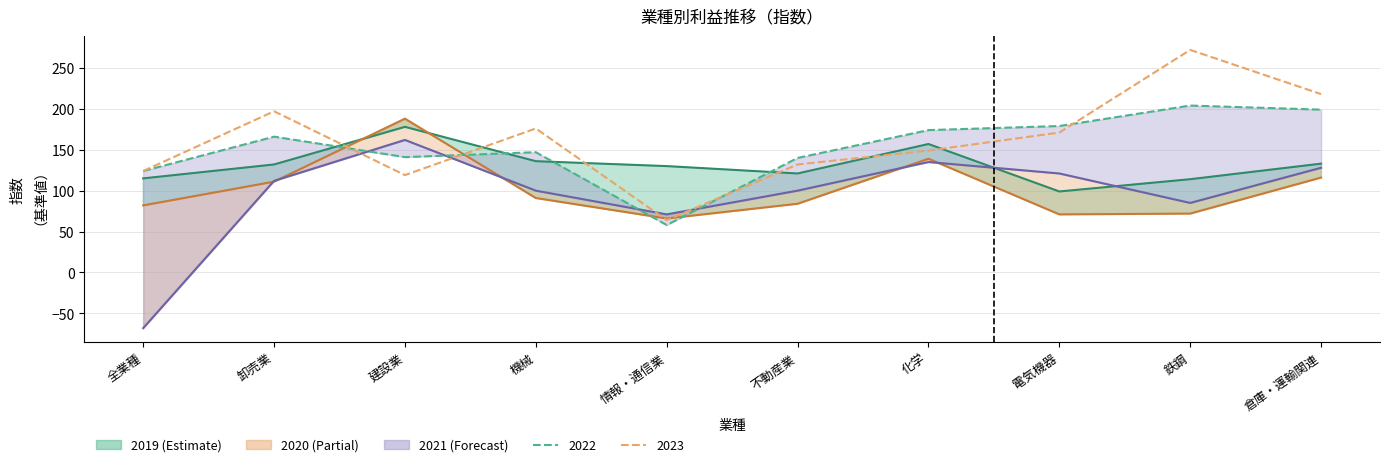

Where is the first local maximum for 2019?

建設業